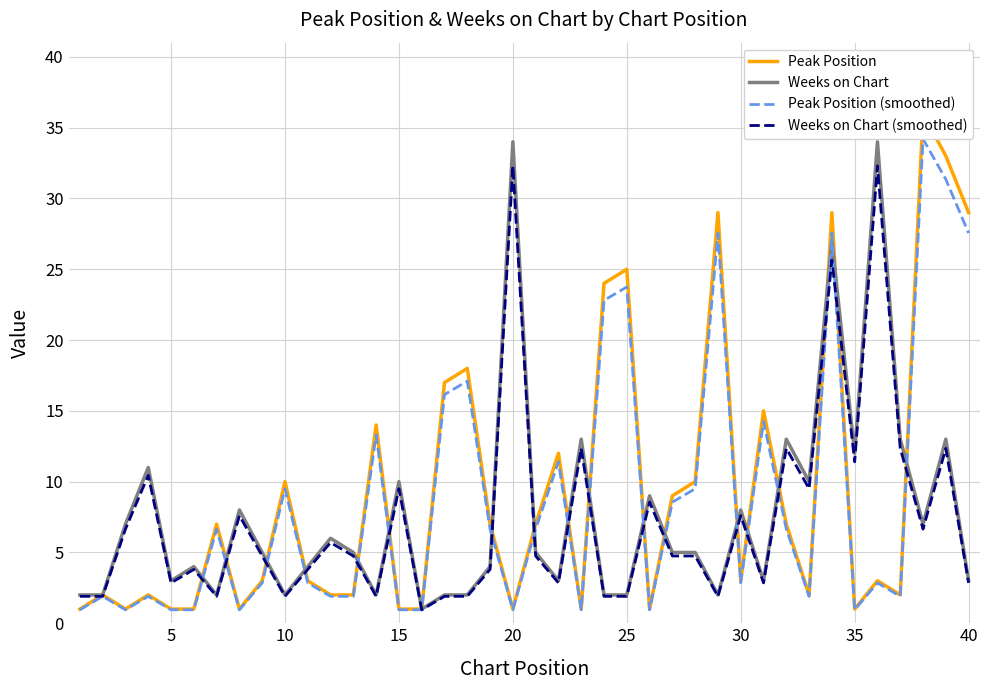

What is the highest value of the Weeks on Chart (smoothed) series?

32.3